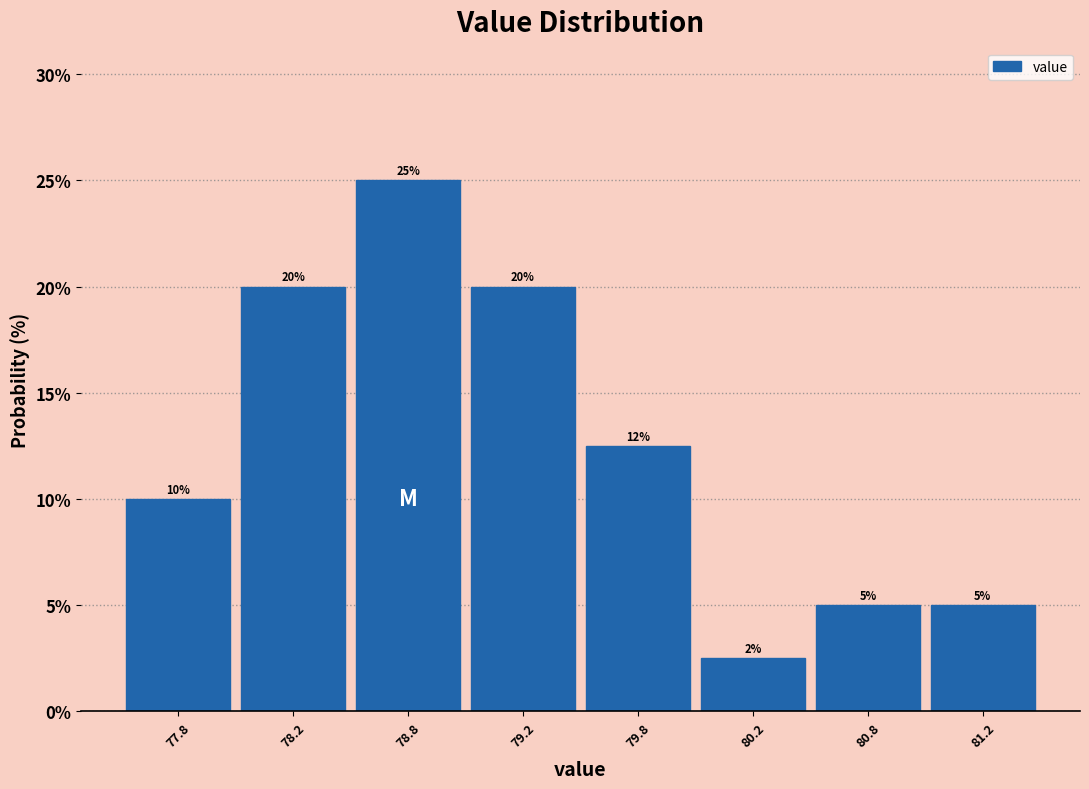

What is the approximate value at 77.8?

10.0